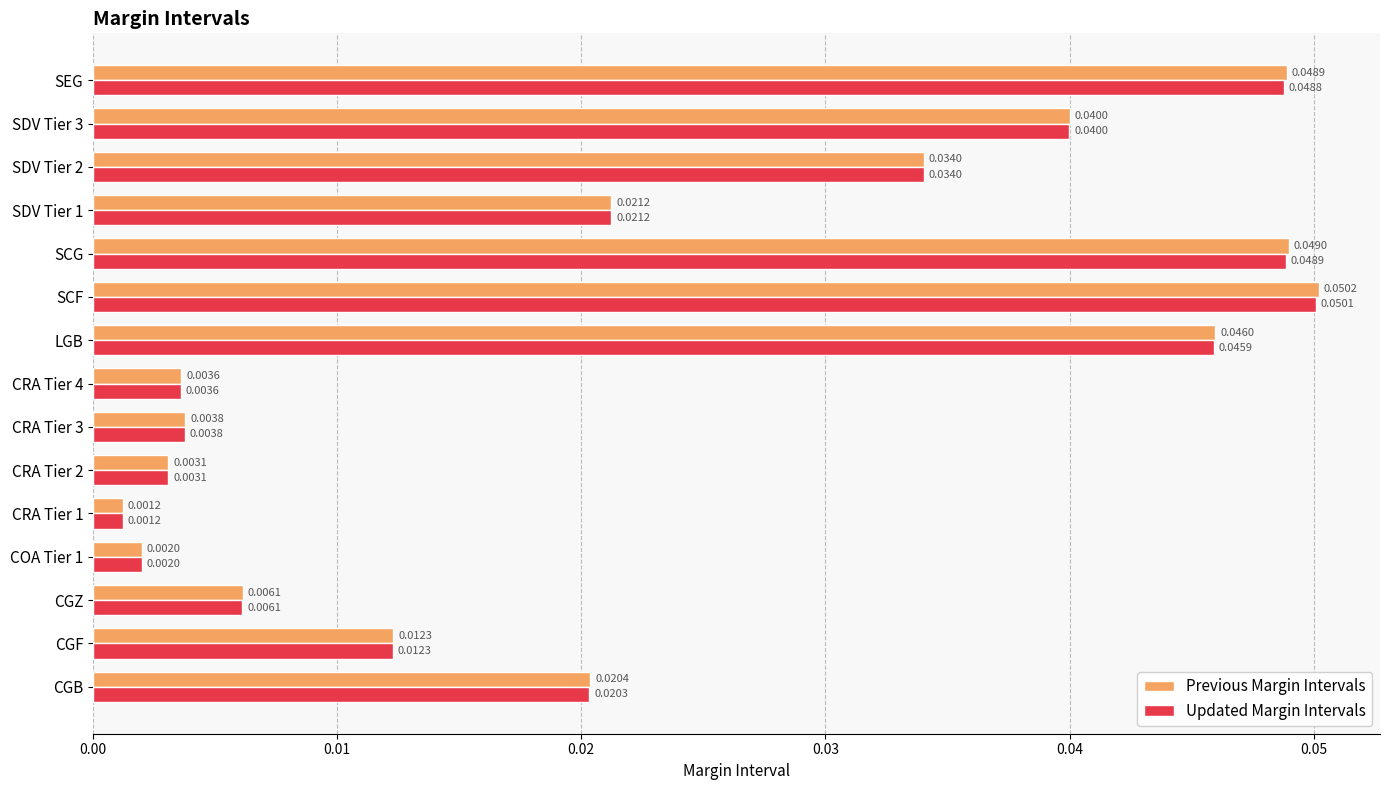

Rank the series at SEG from highest to lowest value.

Previous Margin Intervals, Updated Margin Intervals